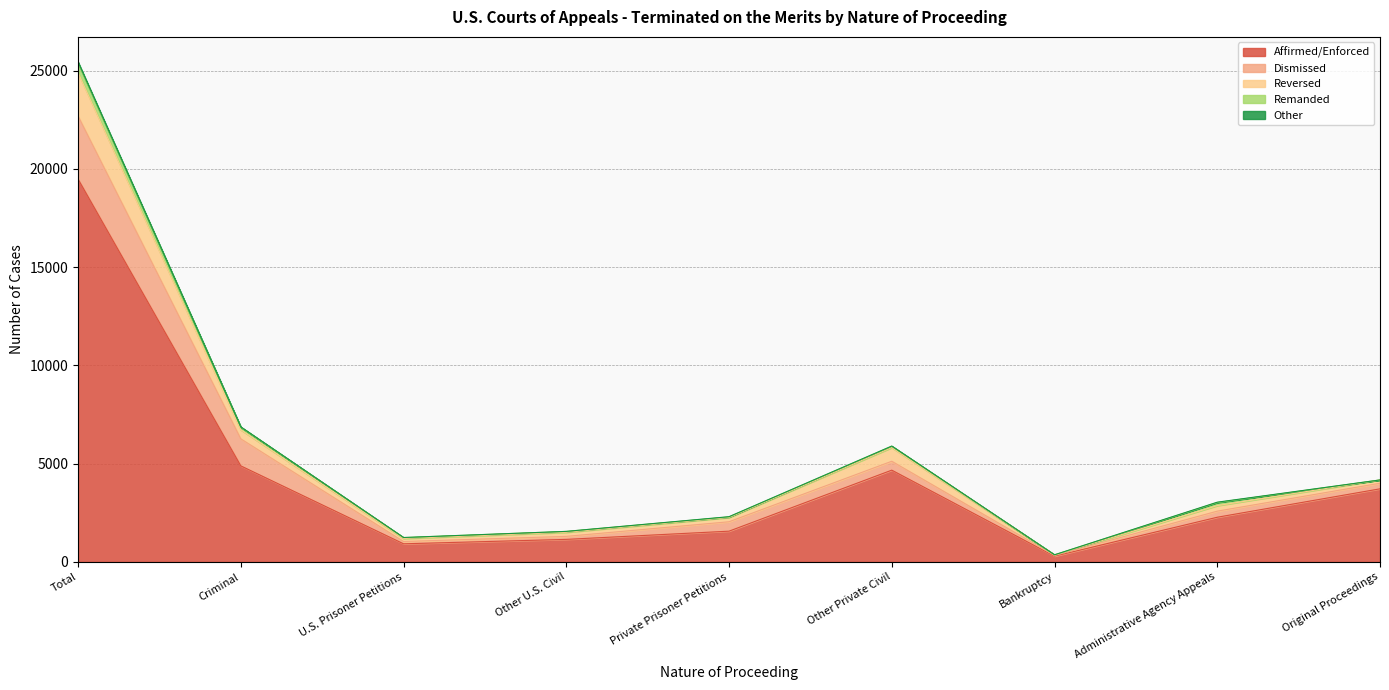

What is the difference between the highest and lowest values at Original Proceedings?

3721